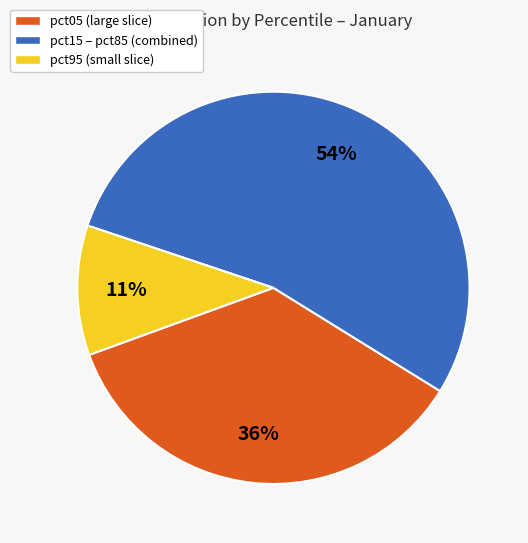

How many segments does this pie chart have?

3